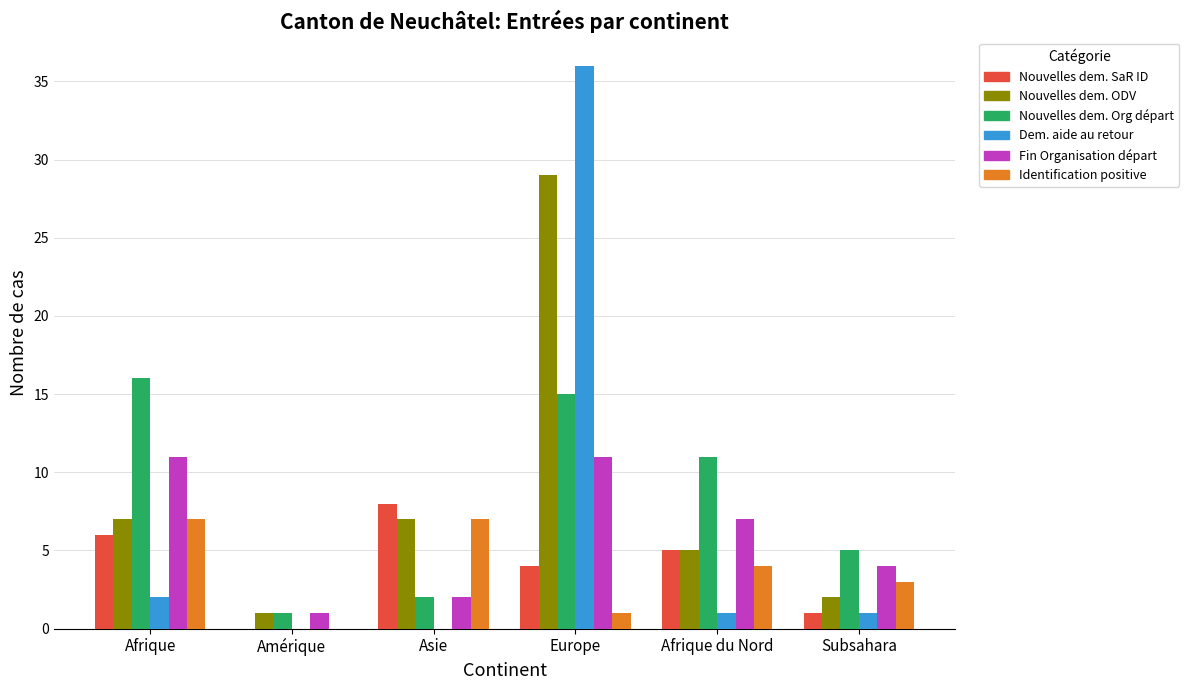

What is the maximum value shown in the chart?

36